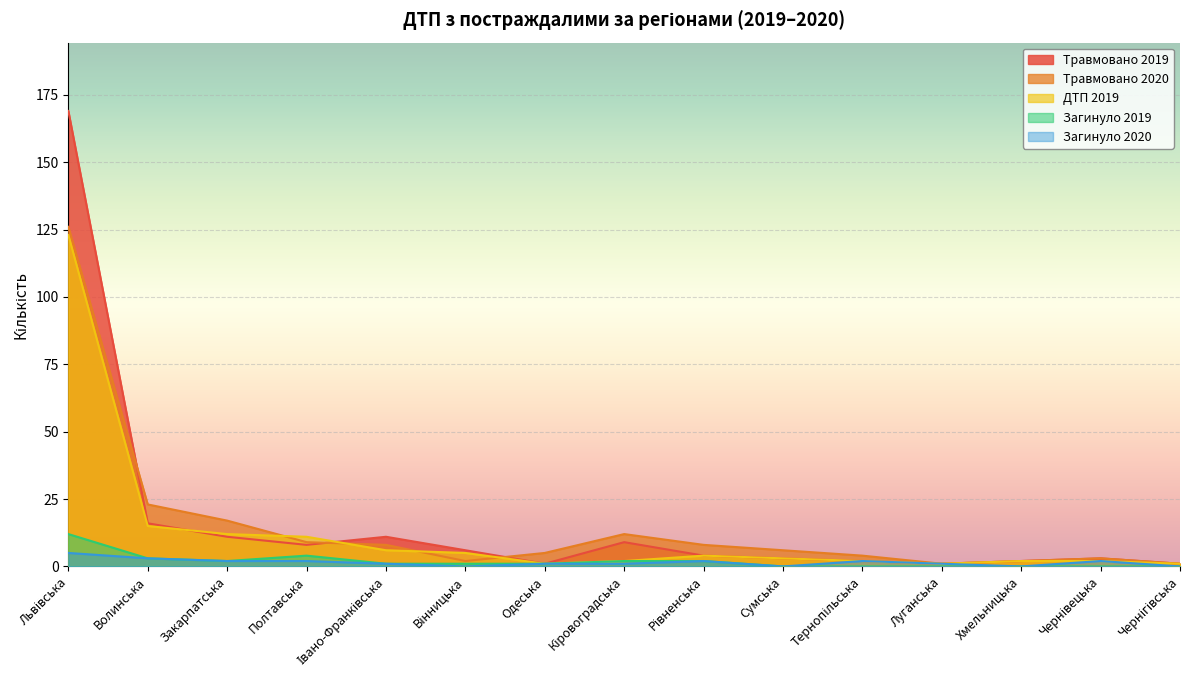

Between Волинська and Івано-Франківська, which is larger?

Волинська